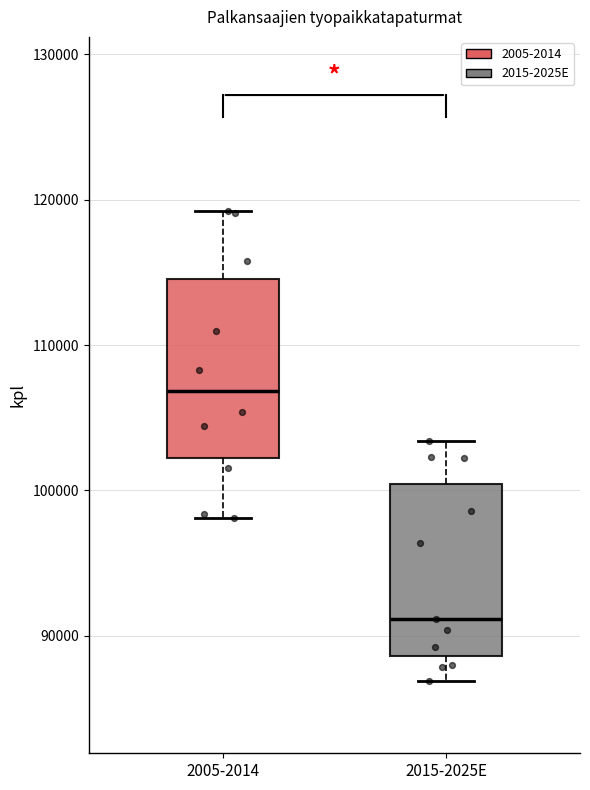

Where does the lower whisker of the box for 2005-2014 end on the y-axis? The values are not printed on the chart, so give them approximately, as read against the axis.

98000